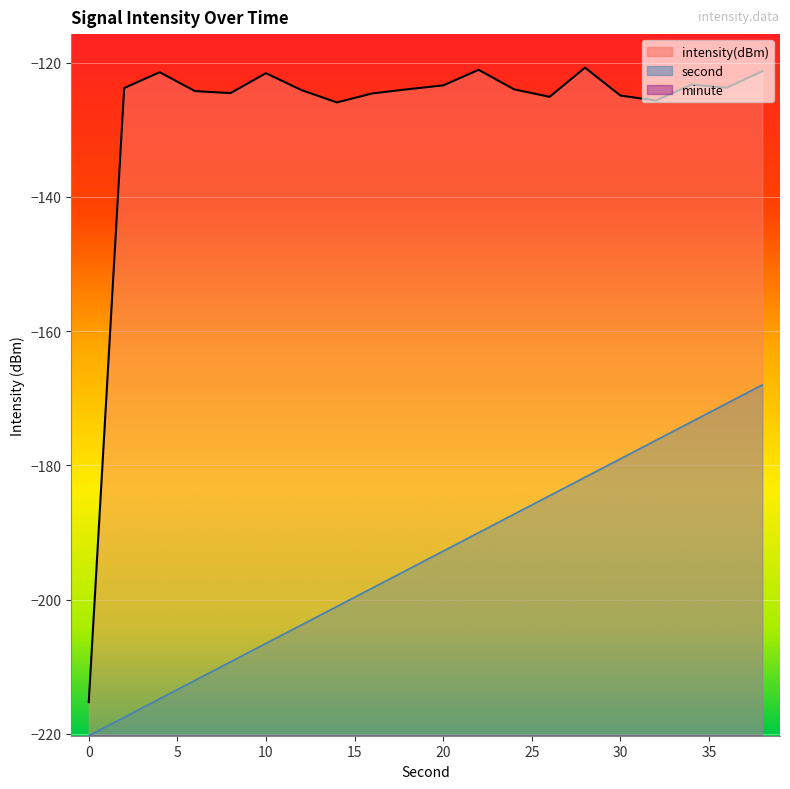

What is the sum of all intensity(dBm) line values?

-2562.3